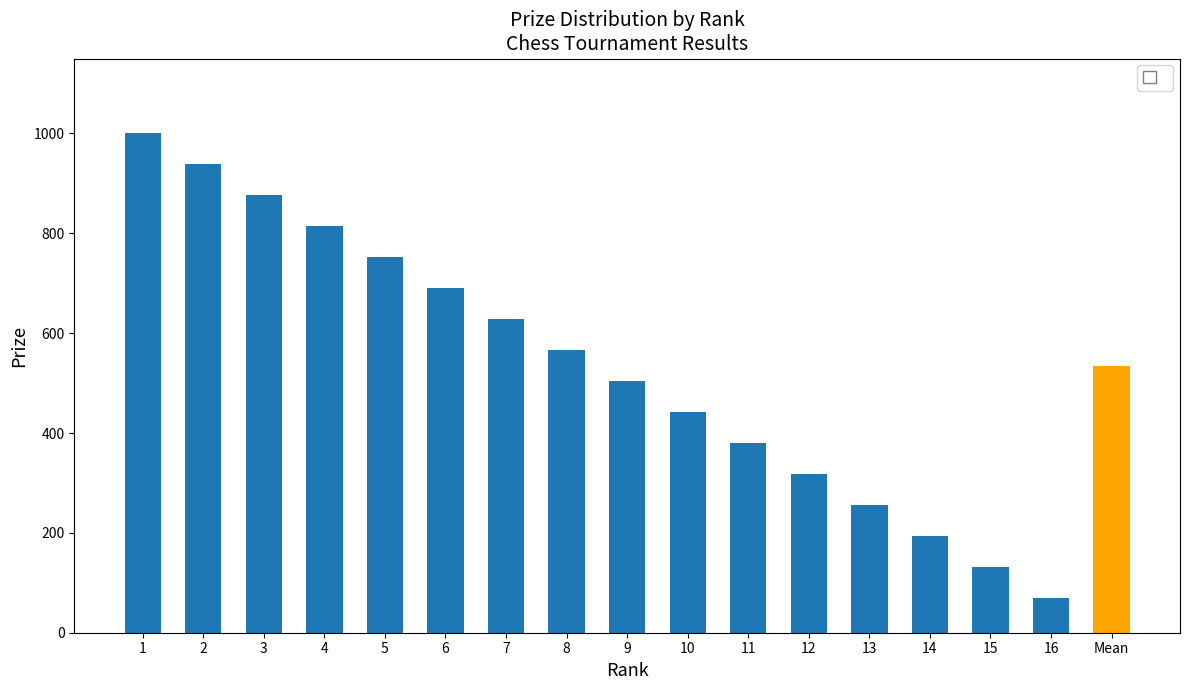

What is the value of the 2nd bar from the left?

938